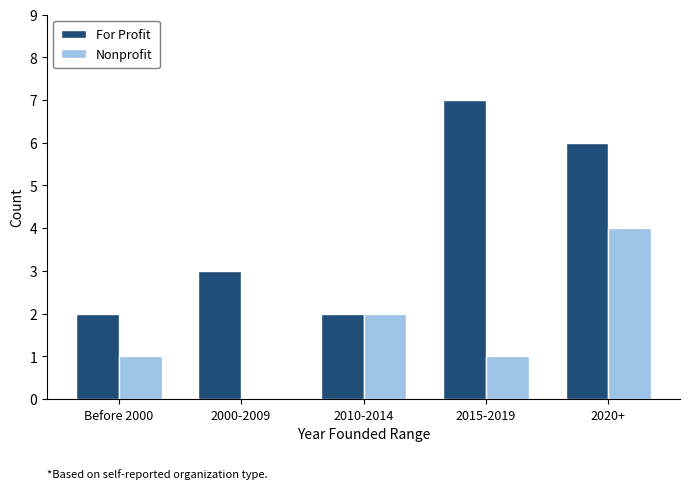

Which label corresponds to the largest value in the chart?

2015-2019